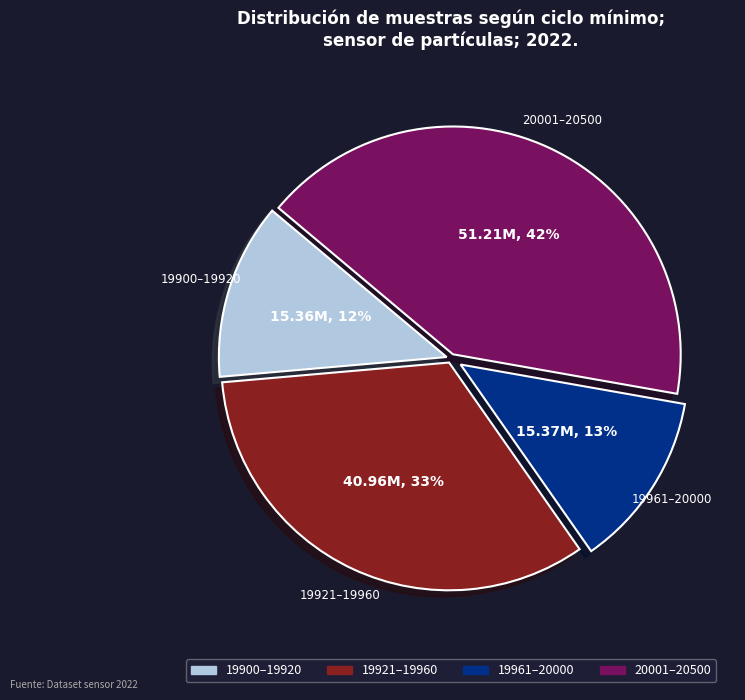

To the nearest percent, what is the average slice percentage?

25%